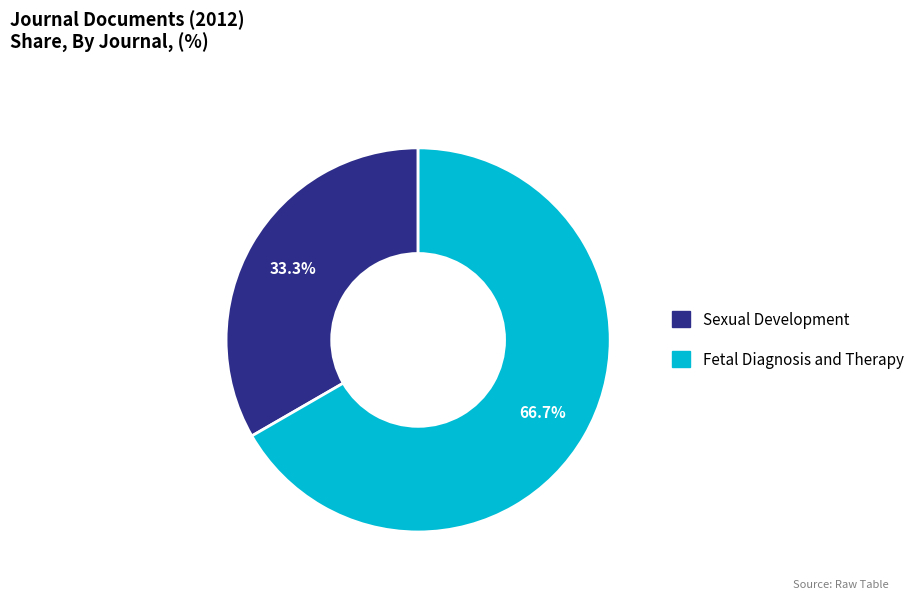

How many slices are in this pie chart?

2